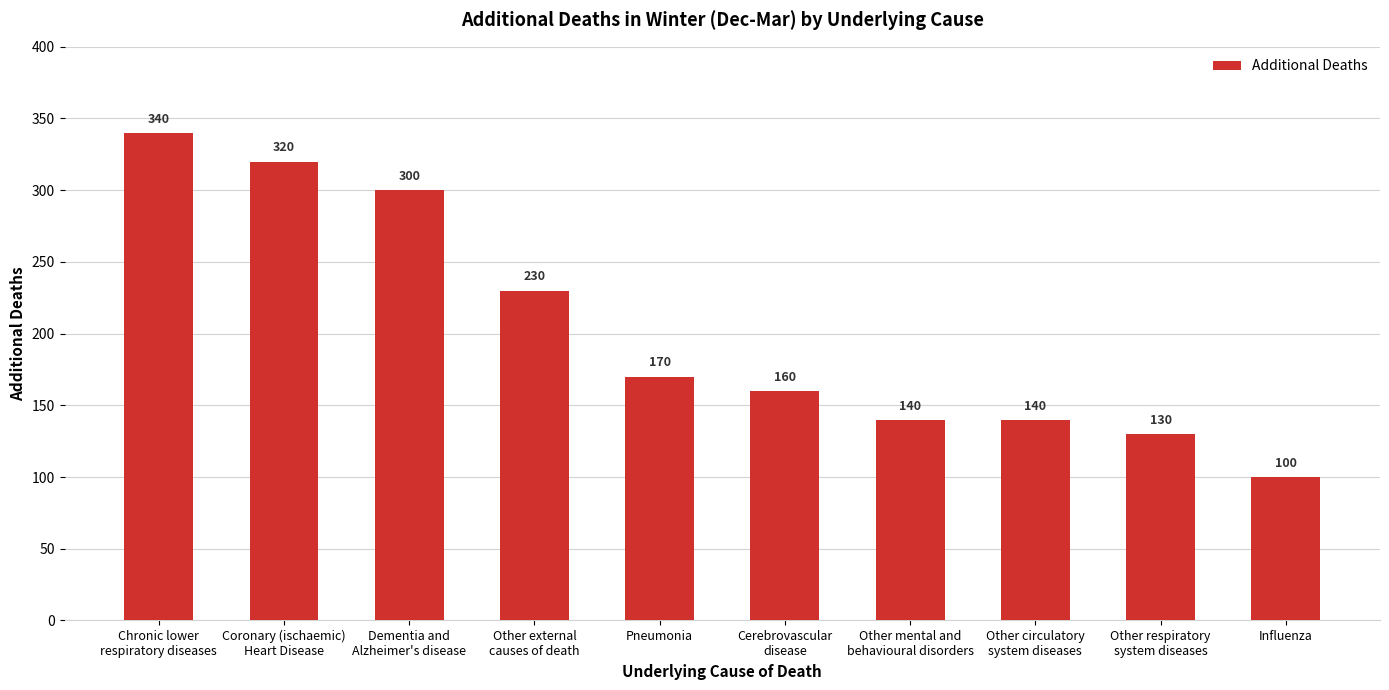

How many data points are less than 170?

5